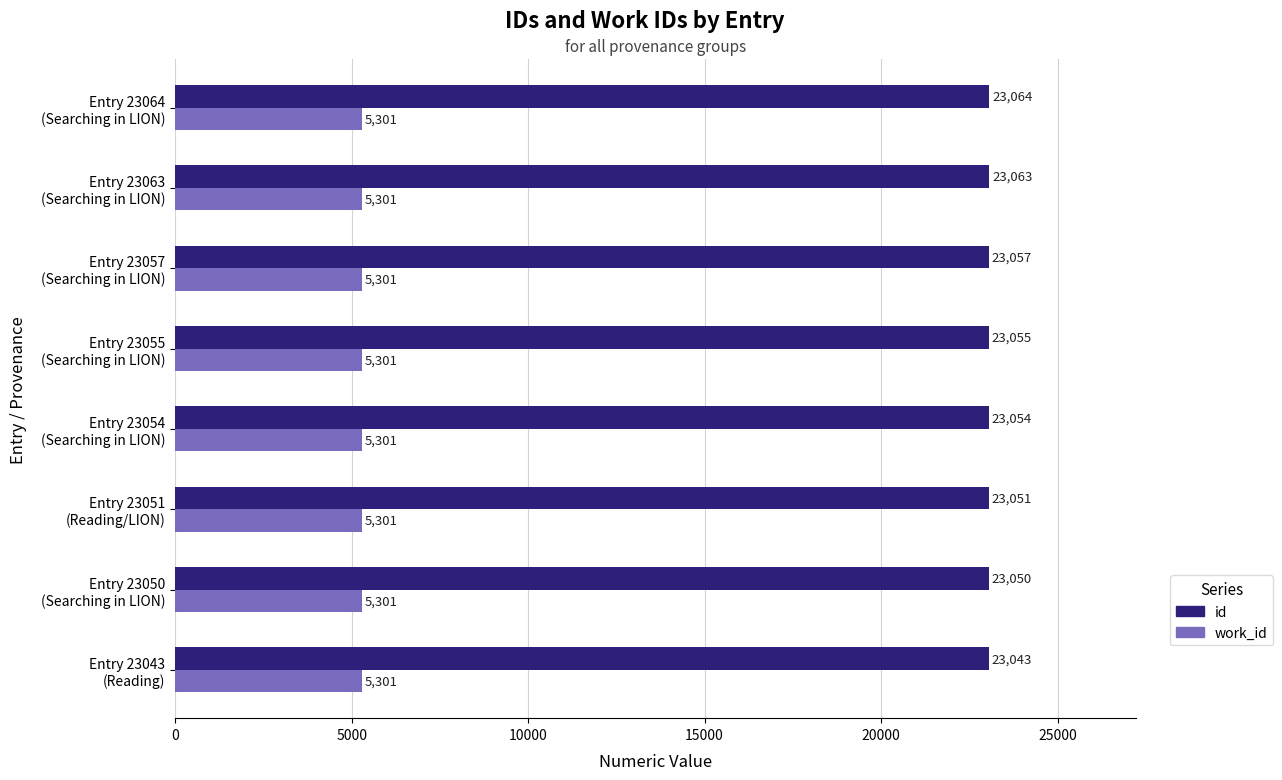

What is the sum of all id values?

184437